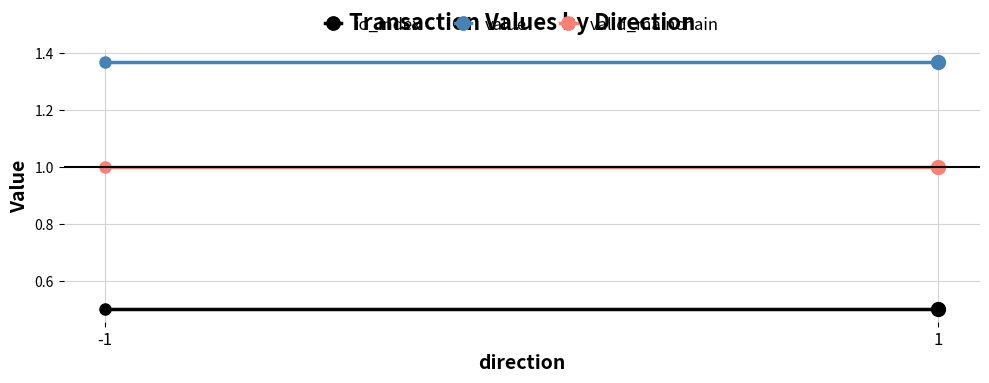

How many lines are shown in the chart?

3